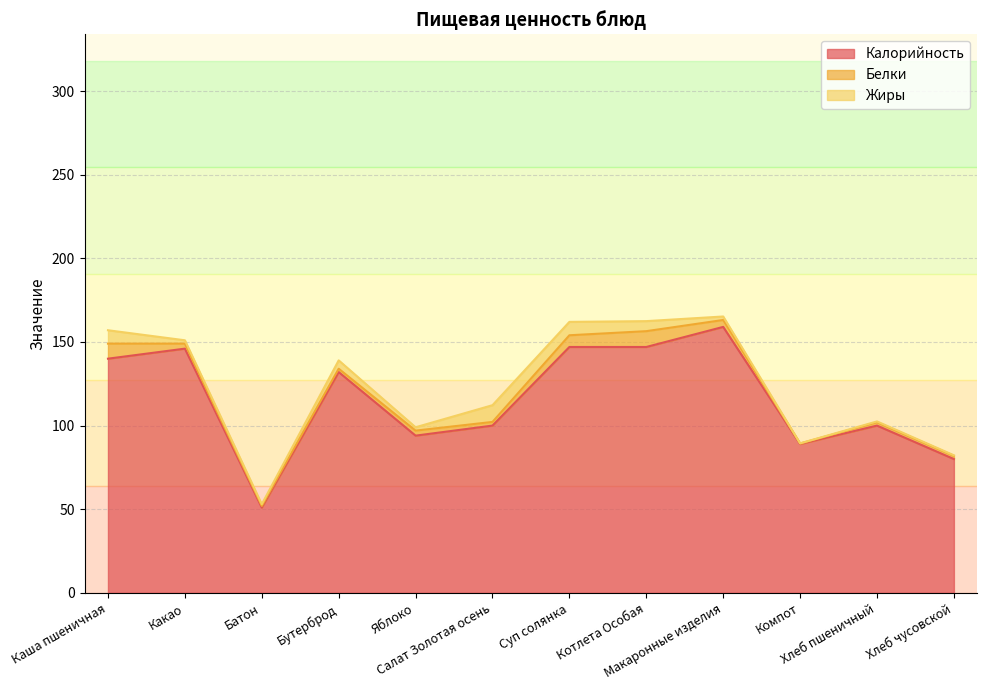

Which series has the widest spread of values?

Калорийность